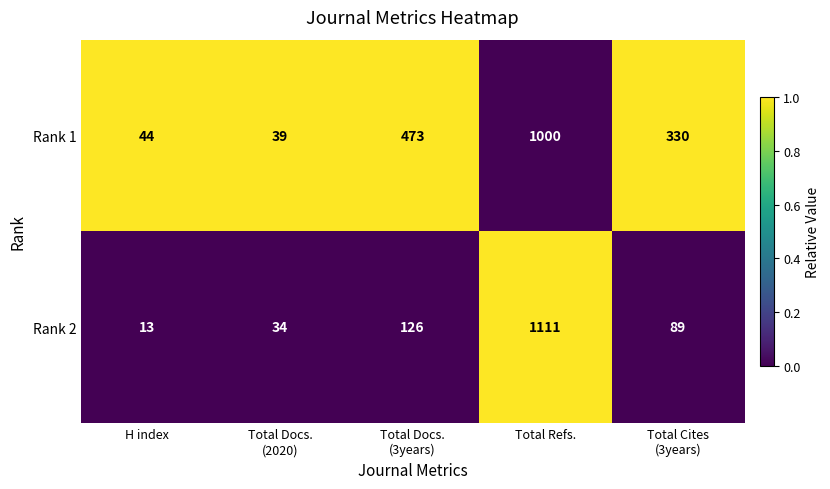

List the series in order of their overall mean, lowest first.

Rank 2, Rank 1